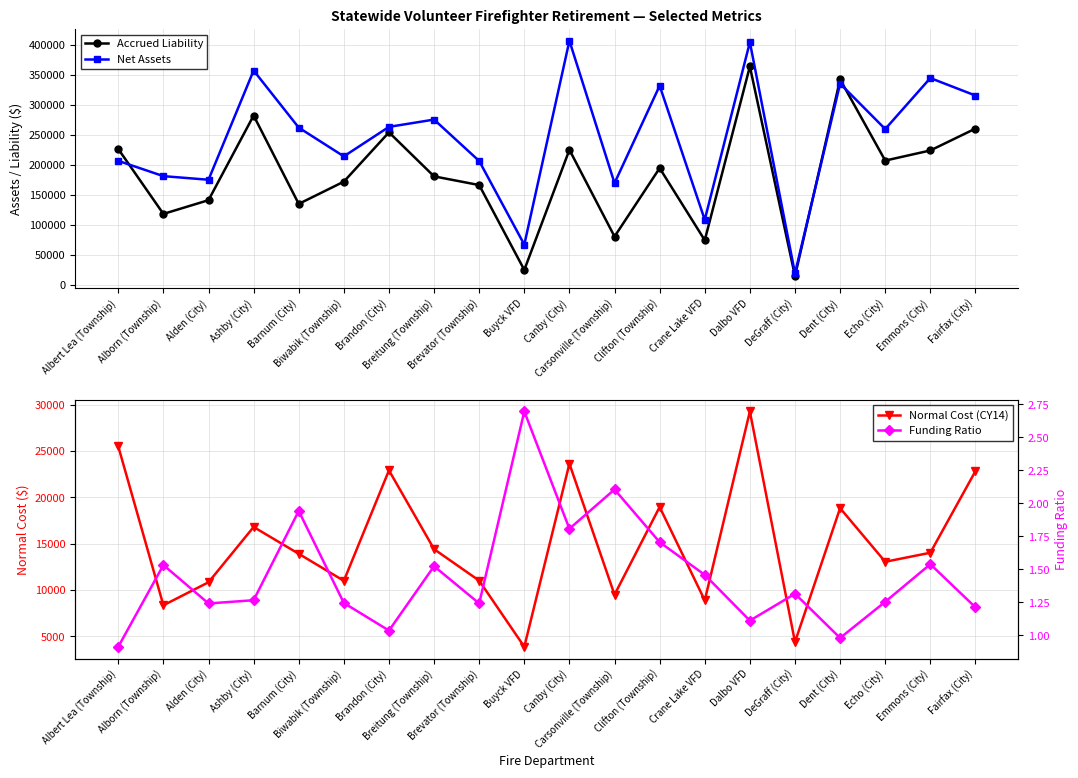

What is the sum of all Normal Cost (CY14) values?

302203.0